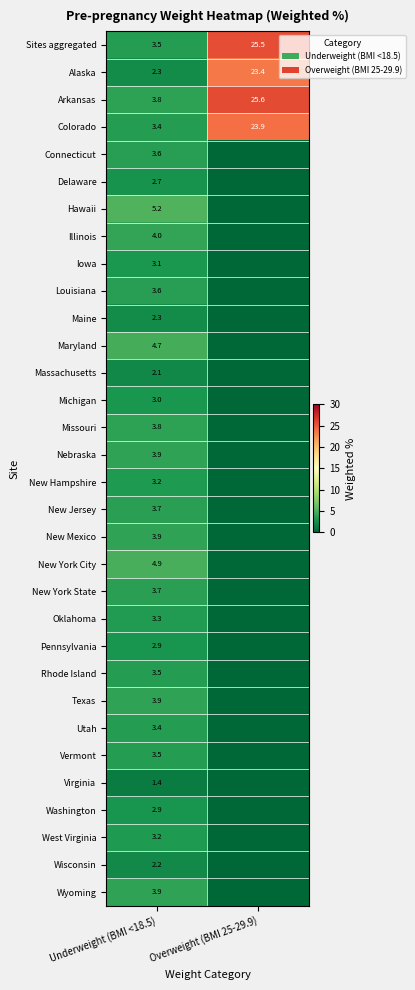

What is the sum of the Arkansas values at Overweight (BMI 25-29.9) and Underweight (BMI <18.5)?

29.4